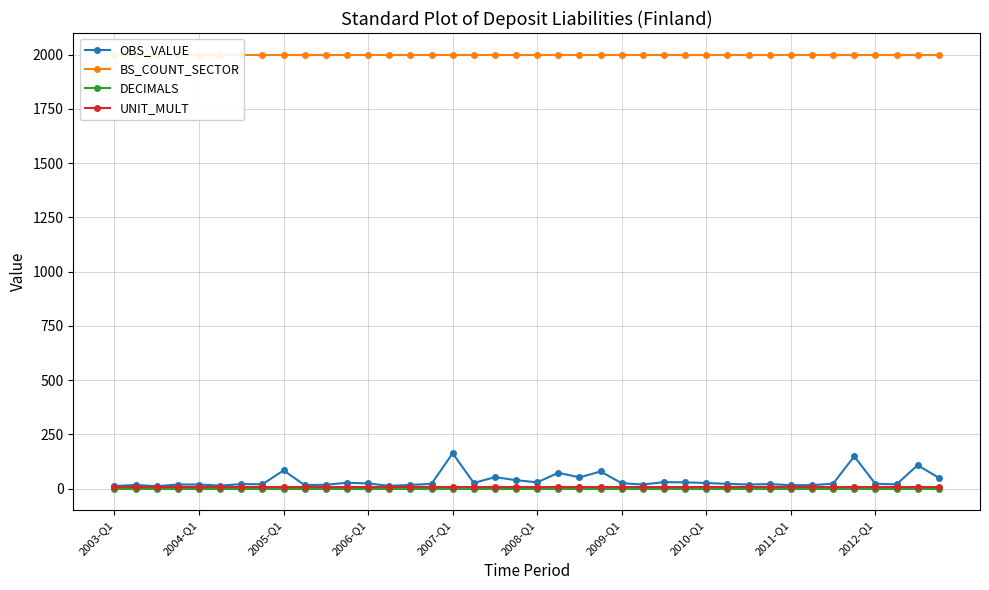

Is this an area chart (filled region under the line)?

No